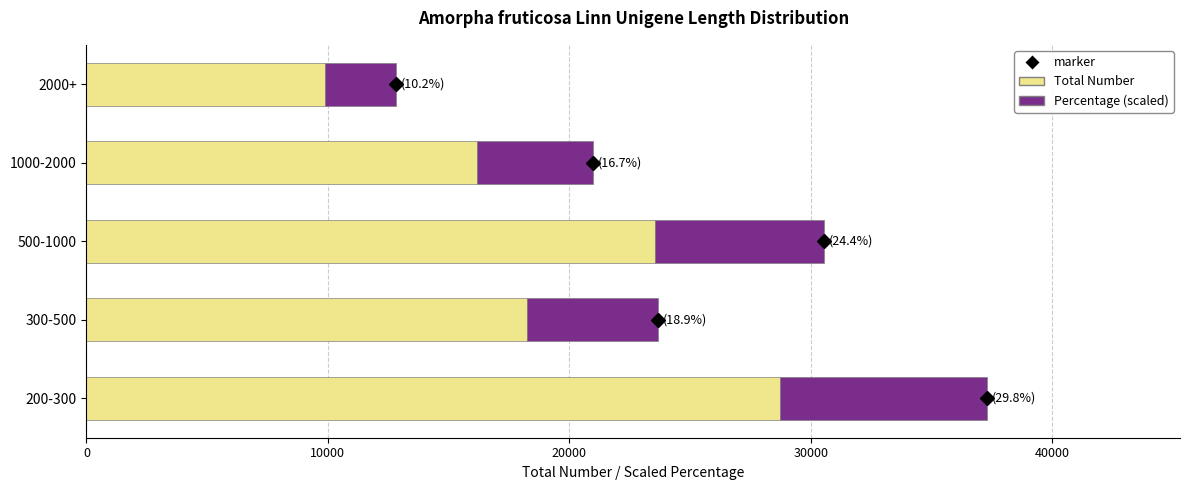

At which category is the sum across all series the highest?

200-300